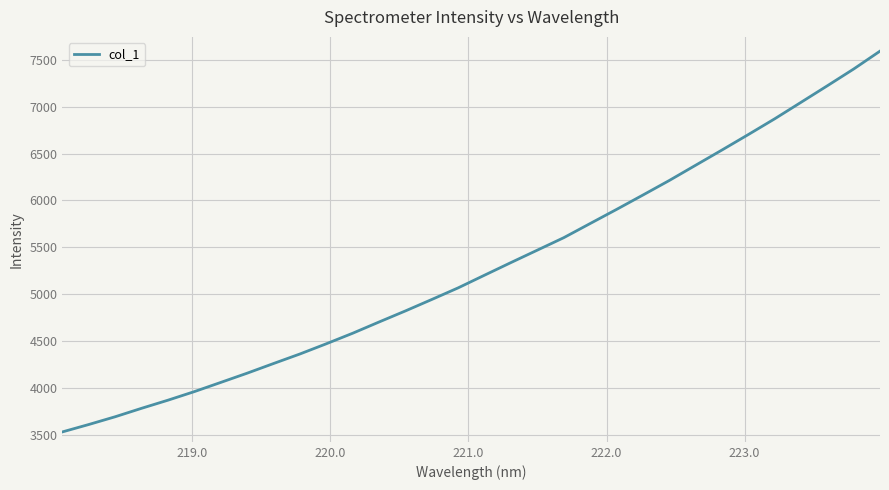

What is the greatest value displayed?

7592.5